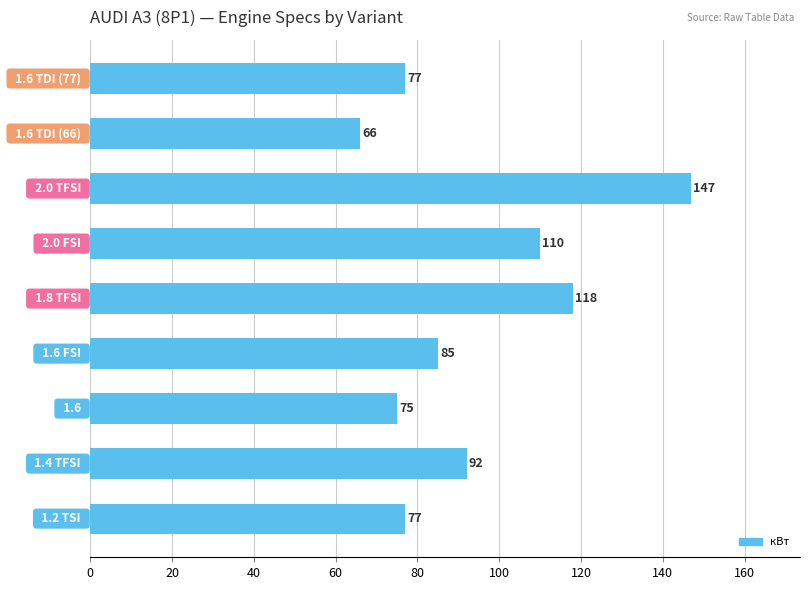

What is the minimum value shown in the chart?

66